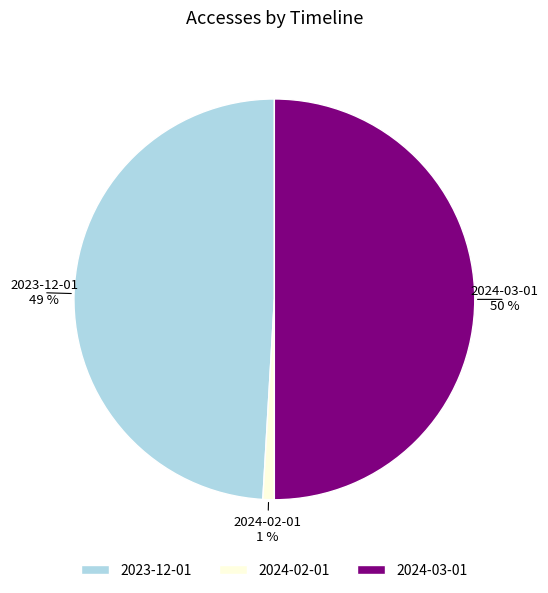

To the nearest percent, what is the average slice percentage?

33%